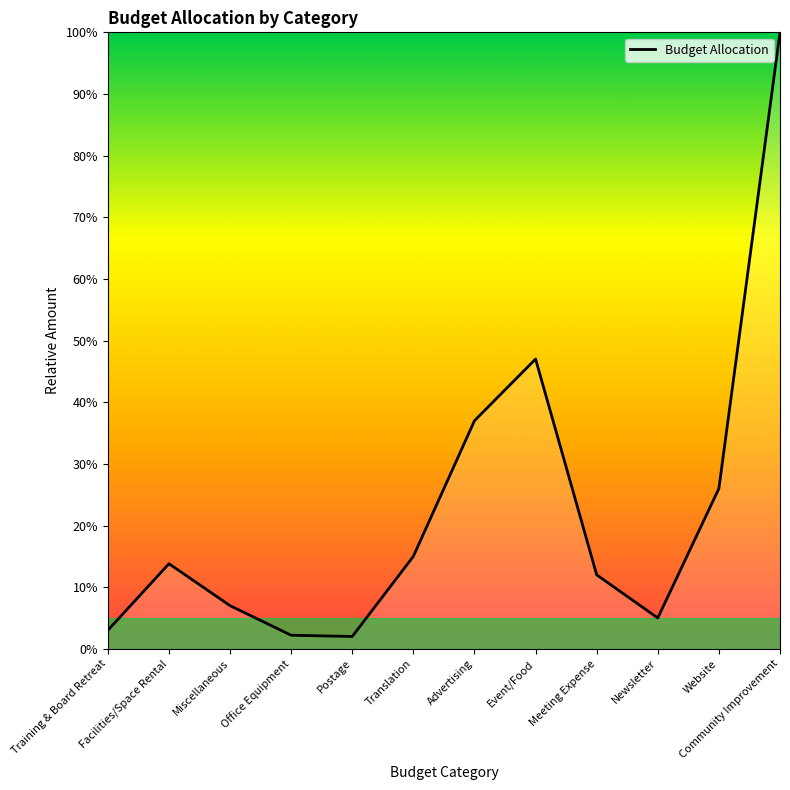

What is the maximum value shown in the chart?

100.0